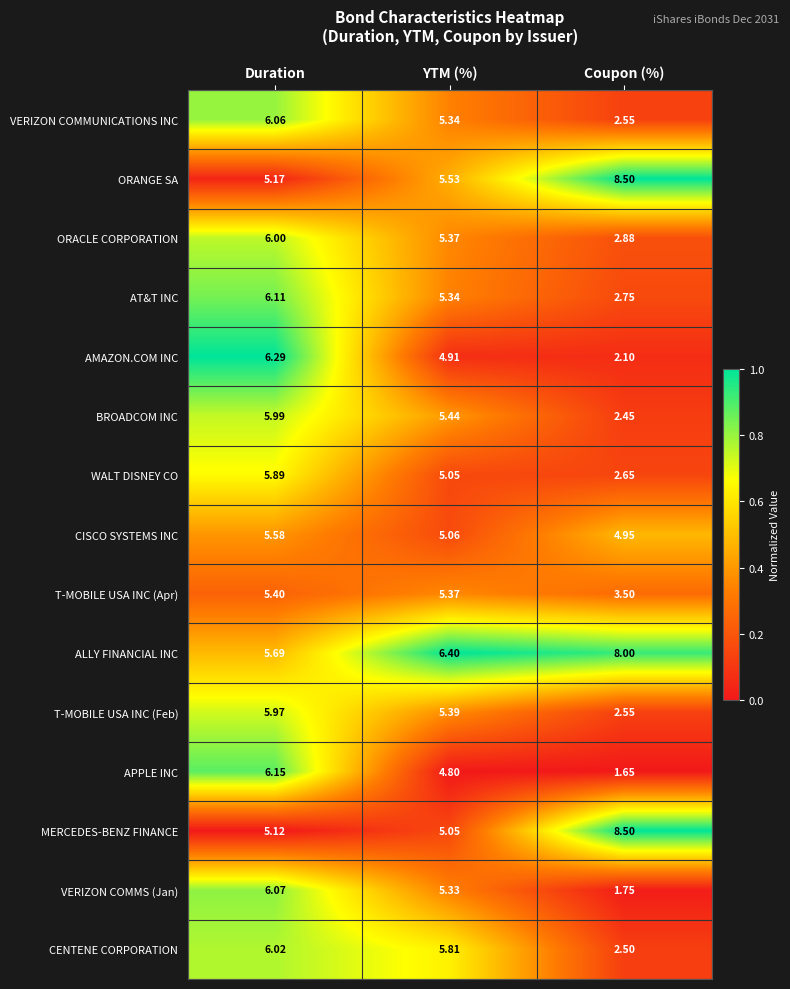

At which label does T-MOBILE USA INC (Apr) first exceed 5?

Duration